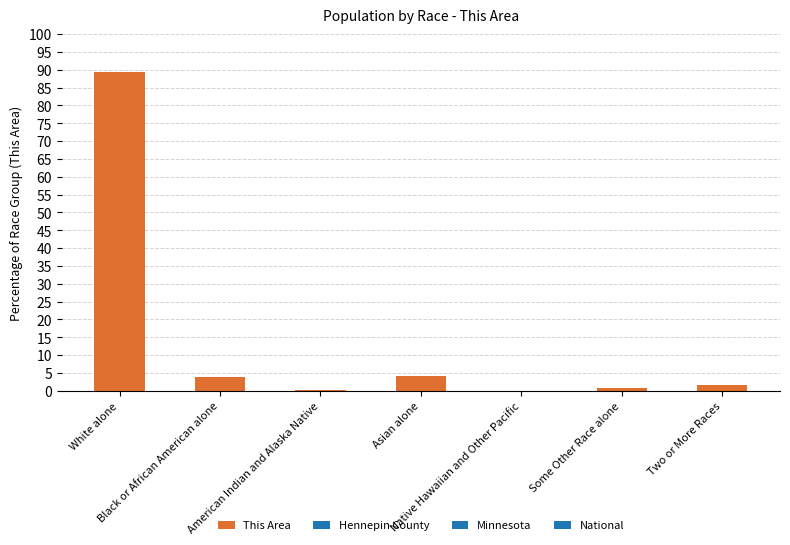

At which category does the chart reach its peak across all series?

White alone